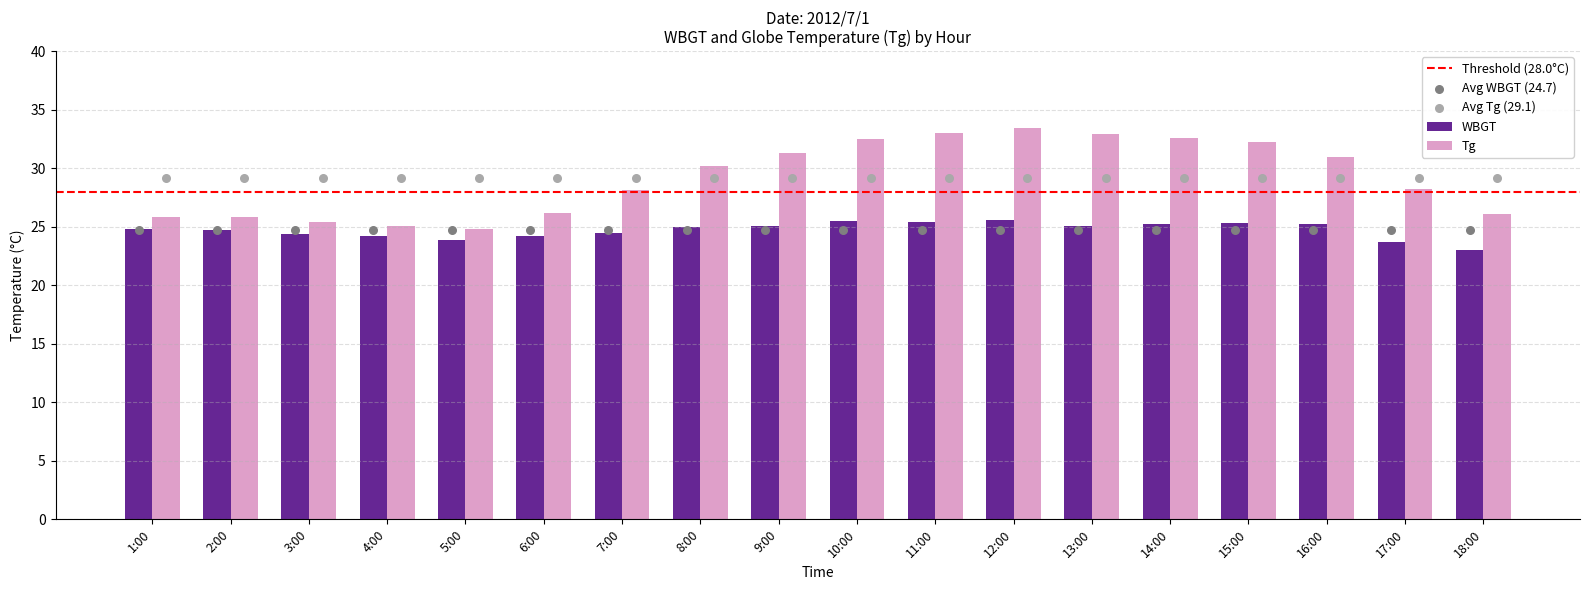

Which series has the widest spread of Y values?

Tg